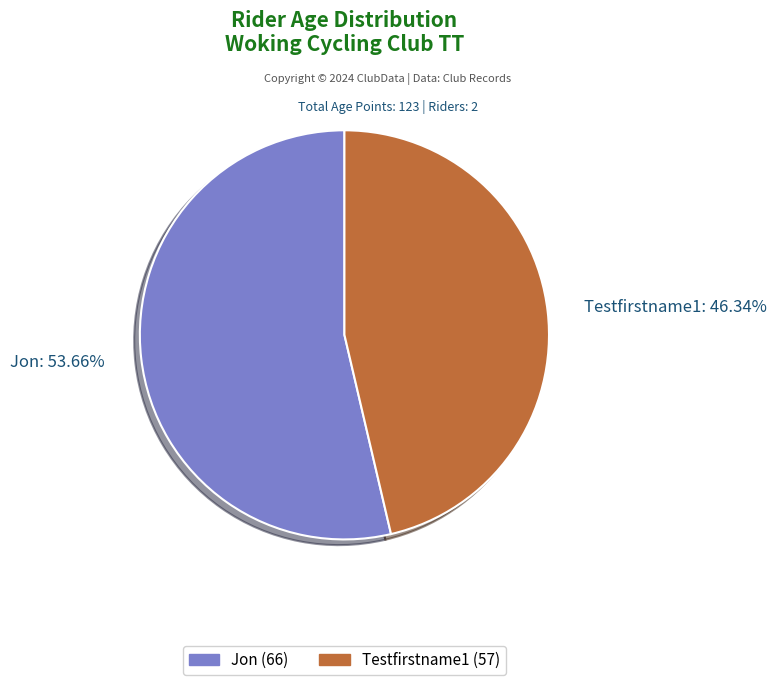

What is the largest slice in the pie chart?

Jon